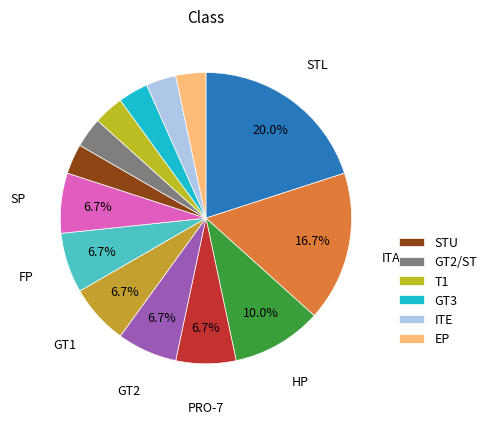

How many slices are in this pie chart?

14